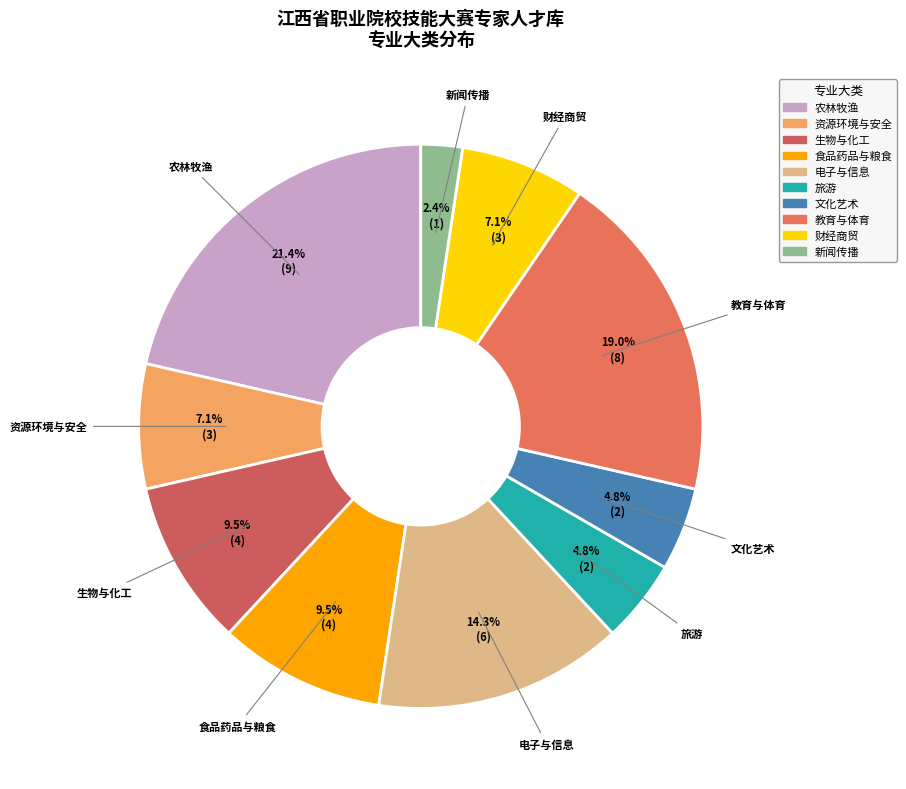

Does any single category account for the majority?

No